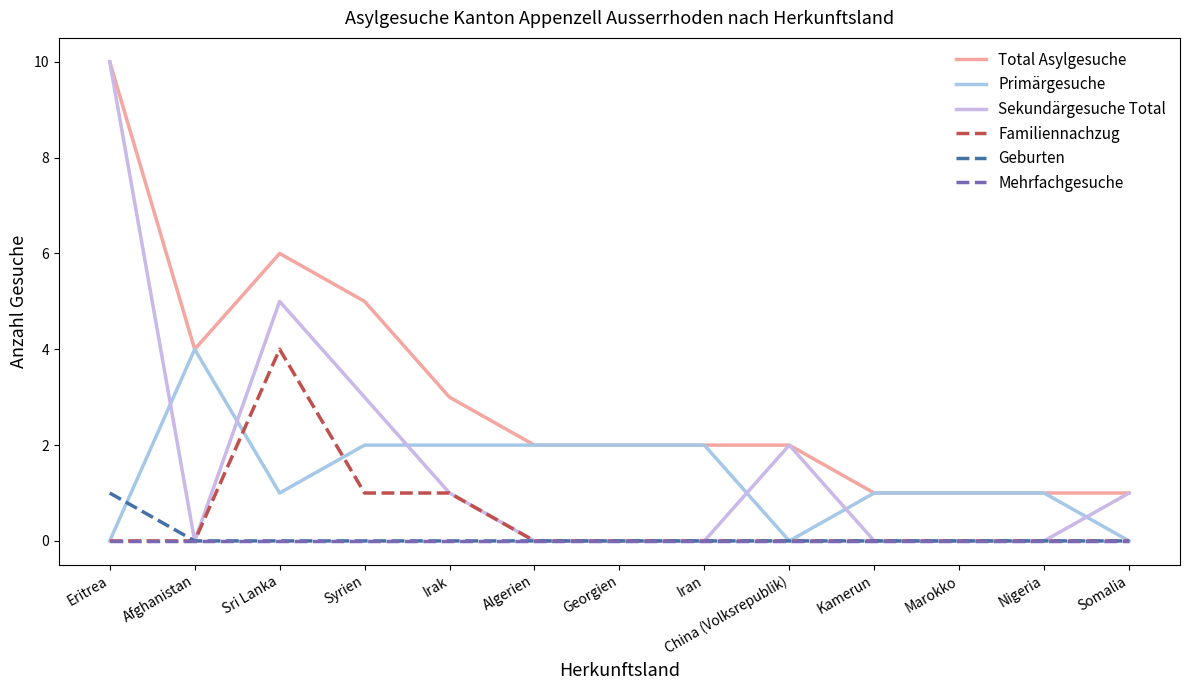

How many lines are shown in the chart?

6